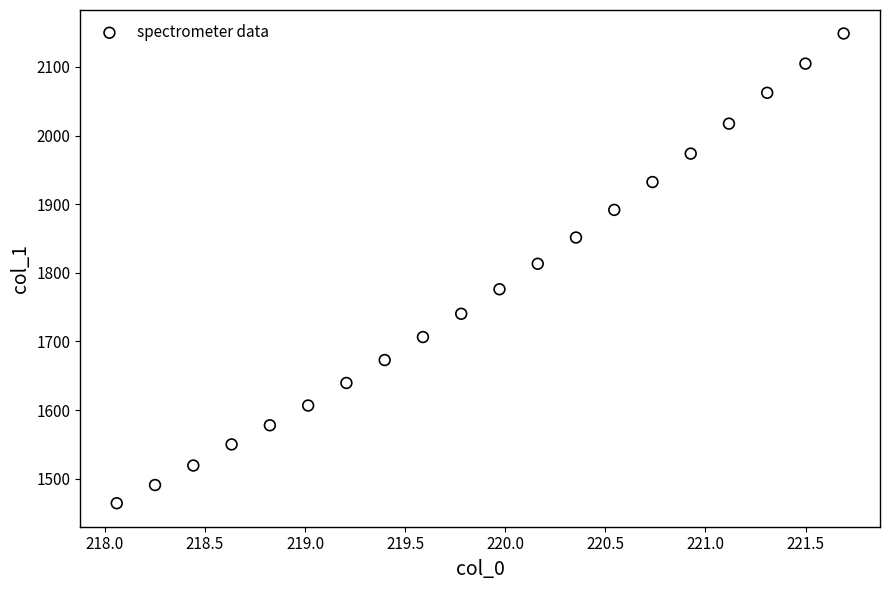

What is the range of Y values (max minus min)?

684.4